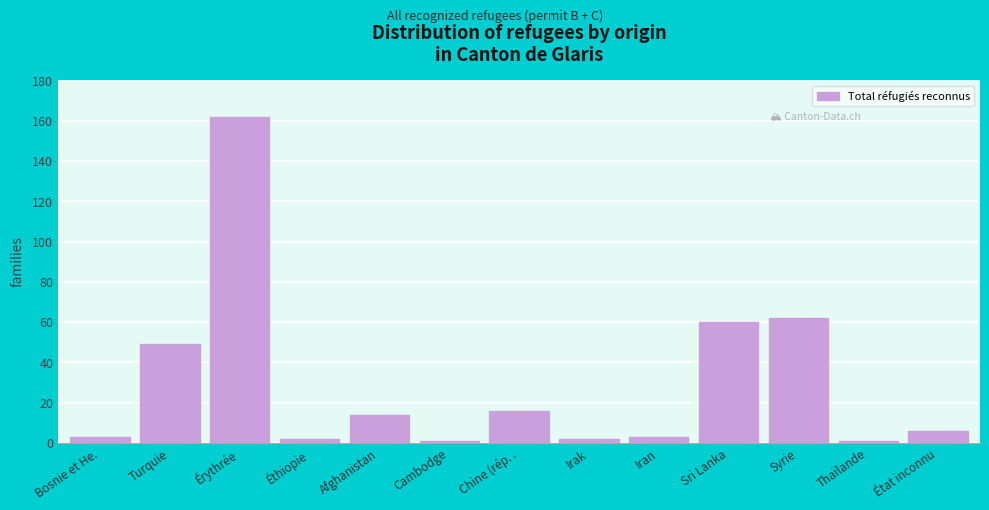

Reading right to left, list all the values displayed in this chart.

6	1	62	60	3	2	16	1	14	2	162	49	3